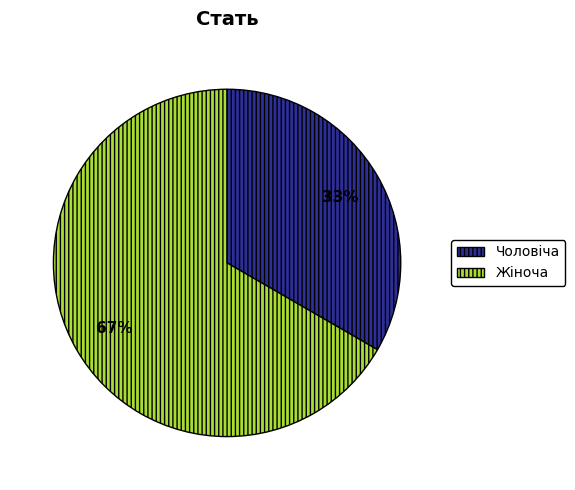

What percentage is the Чоловіча slice, to the nearest percent?

33%